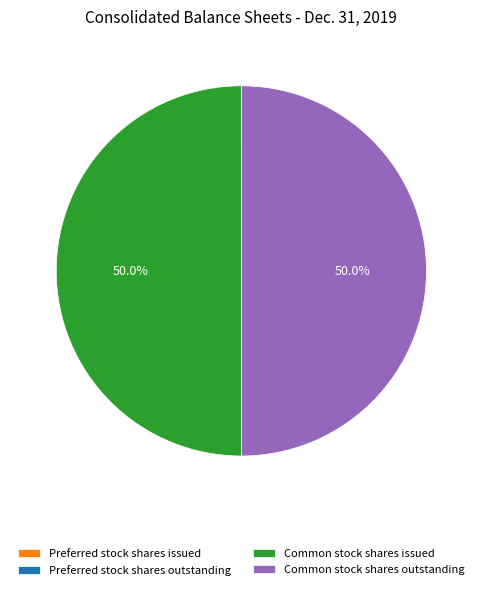

Combined, what portion of the pie is Common stock shares outstanding and Common stock shares issued?

100.0%